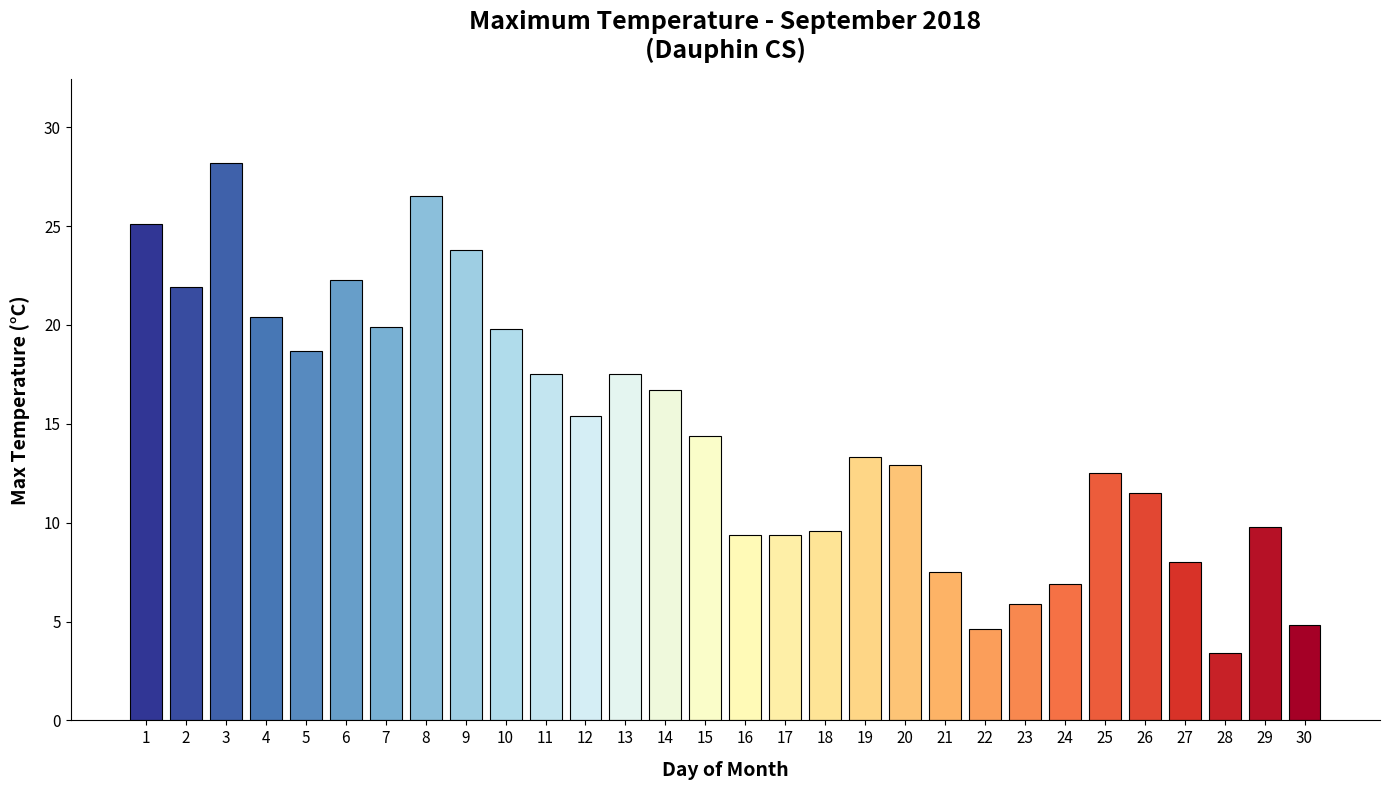

What is the change in value from 6 to 16?

-12.9